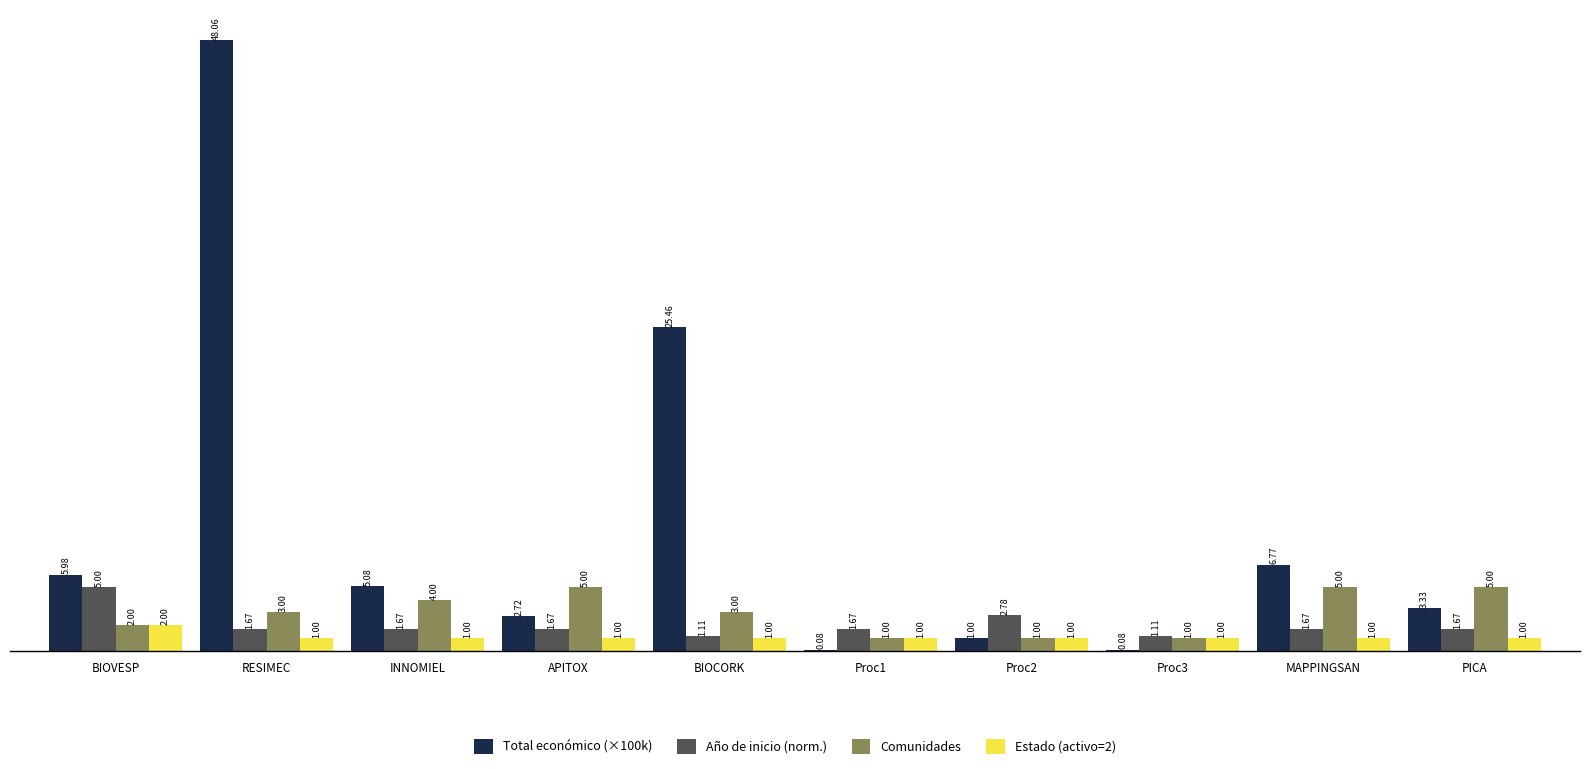

Between INNOMIEL and MAPPINGSAN, which series saw the biggest shift?

Total económico (×100k)